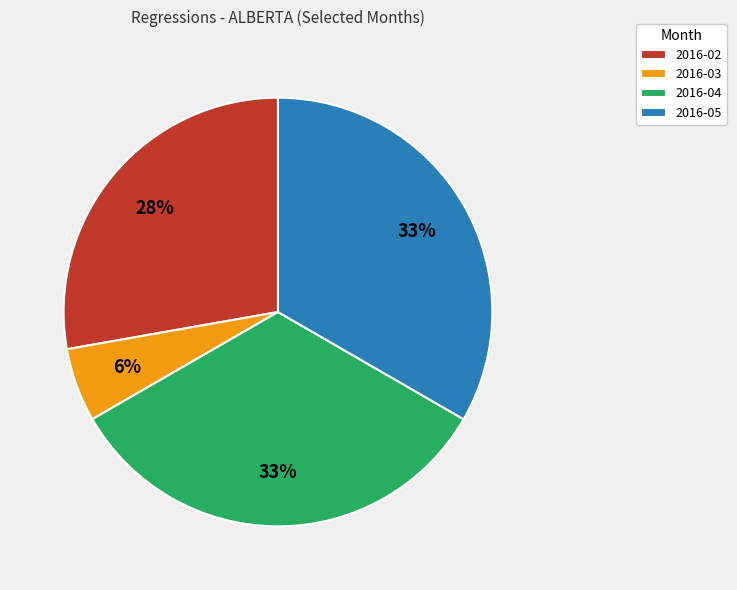

True or false: 2016-04 accounts for 43% of the total.

False